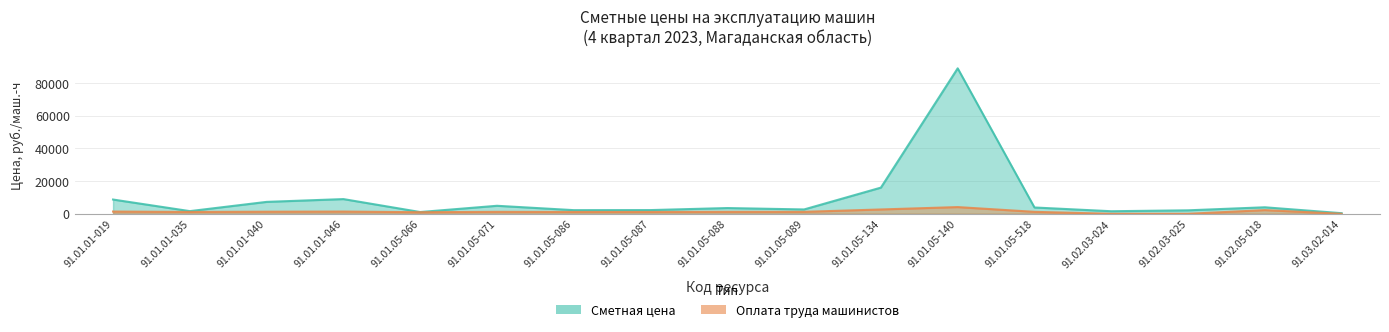

What is the value of the Сметная цена point at the 16th from the left?

3989.0